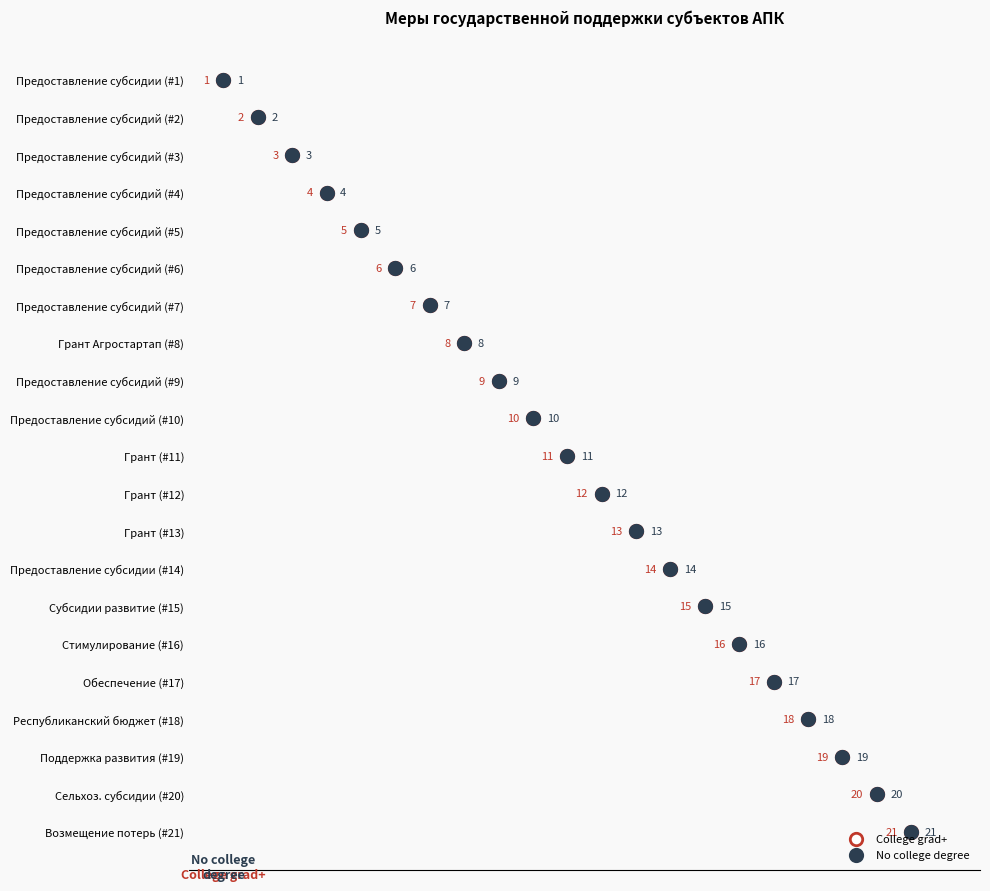

Which series has the largest Y range (max minus min)?

College grad+